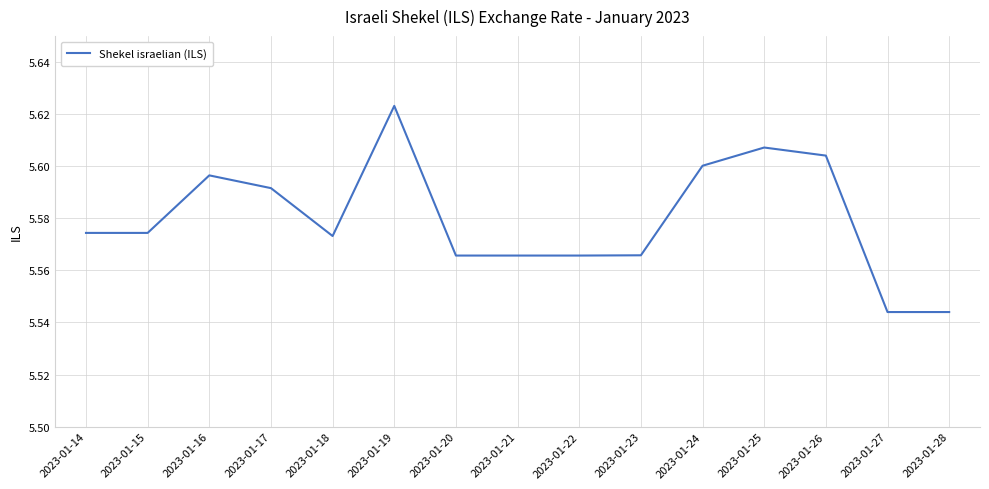

The value at 2023-01-20 is 7.9. True or false?

False